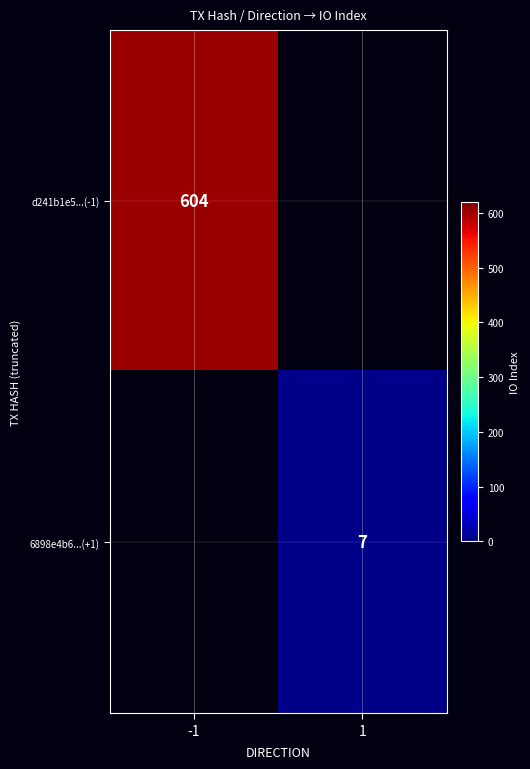

The 6898e4b6...(+1) series shows 7 at 1. True or false?

True